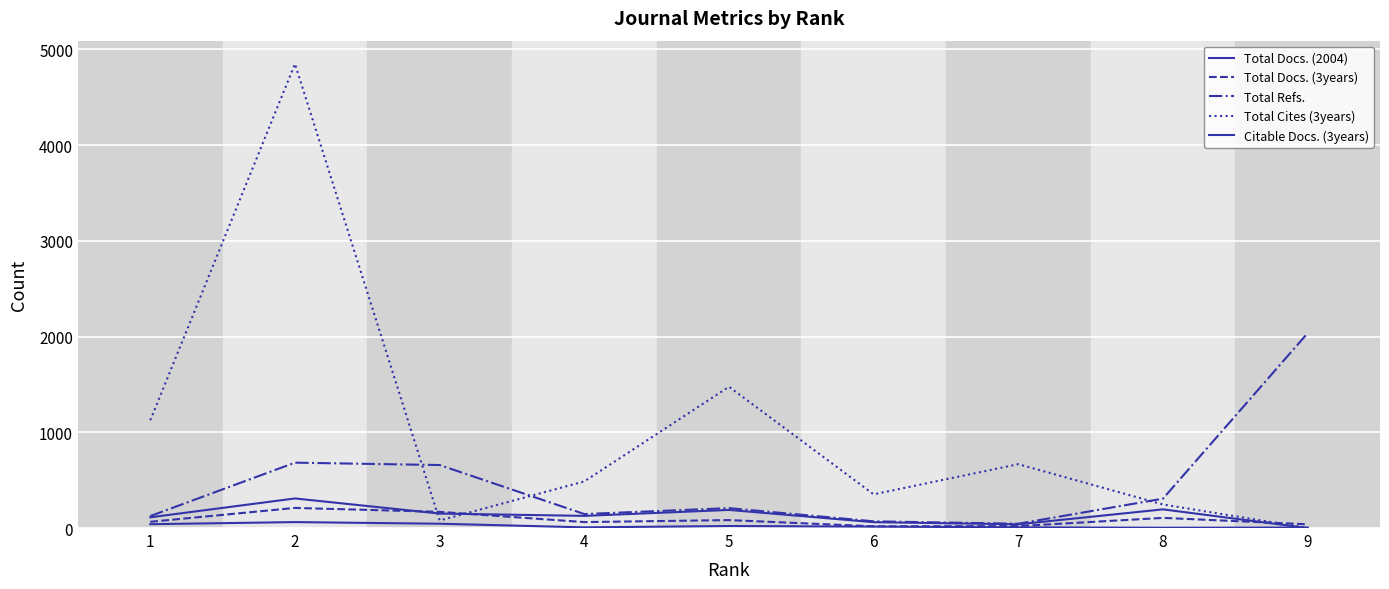

How many lines are shown in the chart?

5